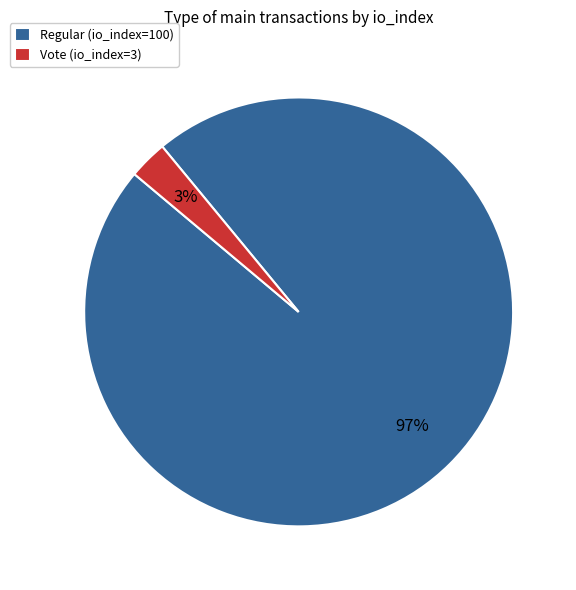

What percentage is the Vote (io_index=3) slice, to the nearest percent?

3%